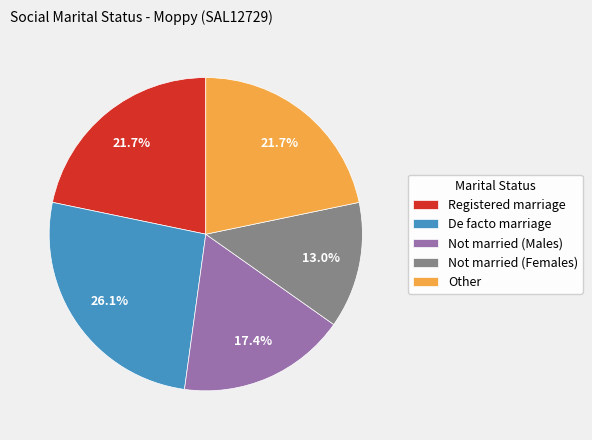

To the nearest percent, what is the average slice percentage?

20%